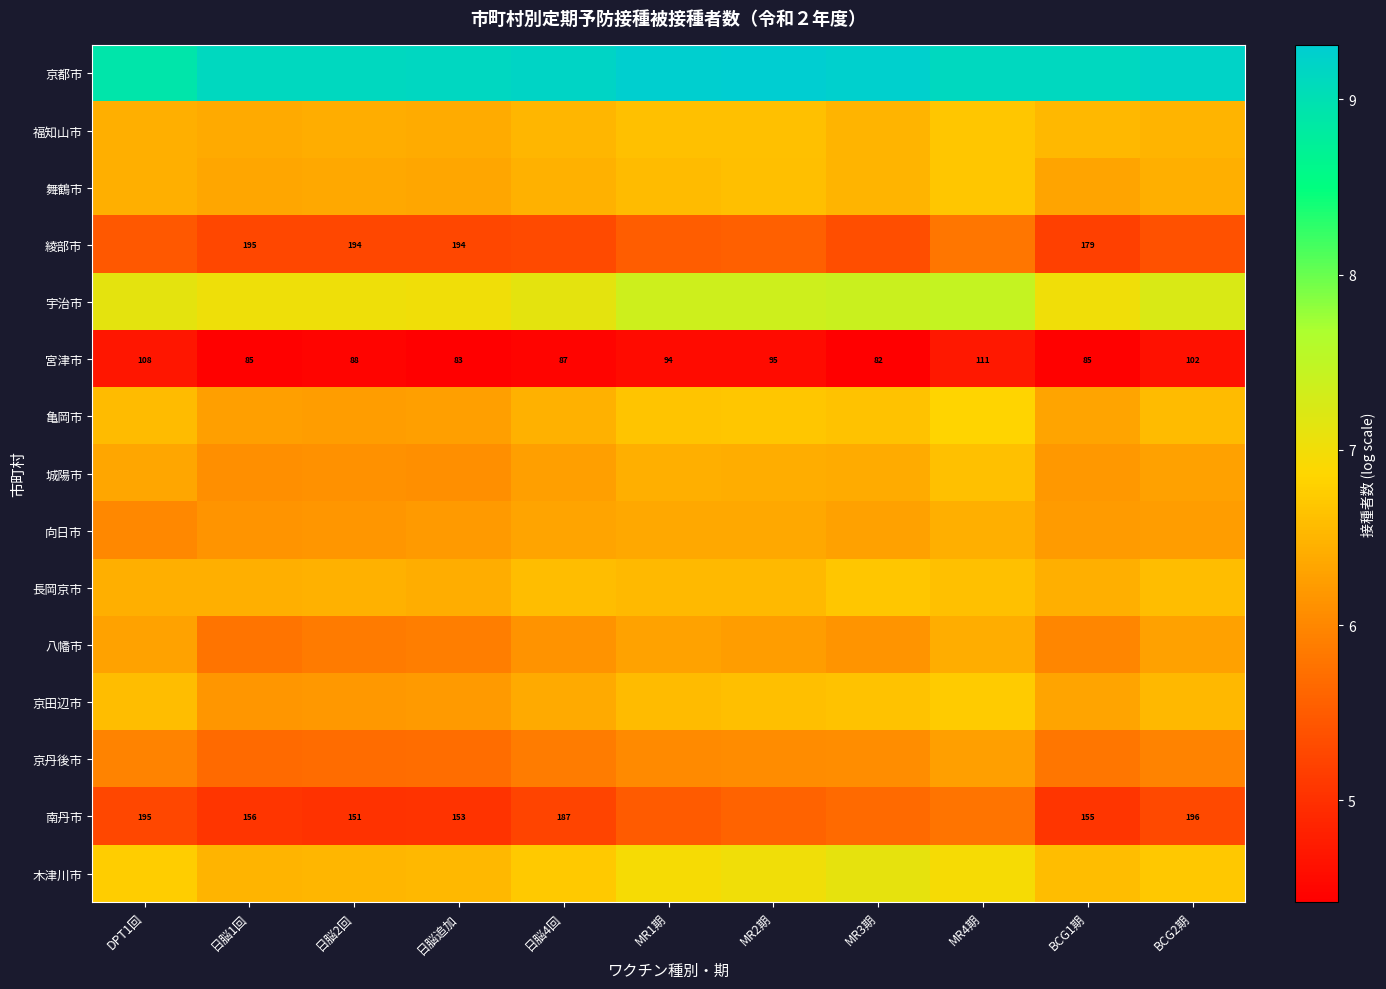

What is the highest value of the 南丹市 series?

5.8